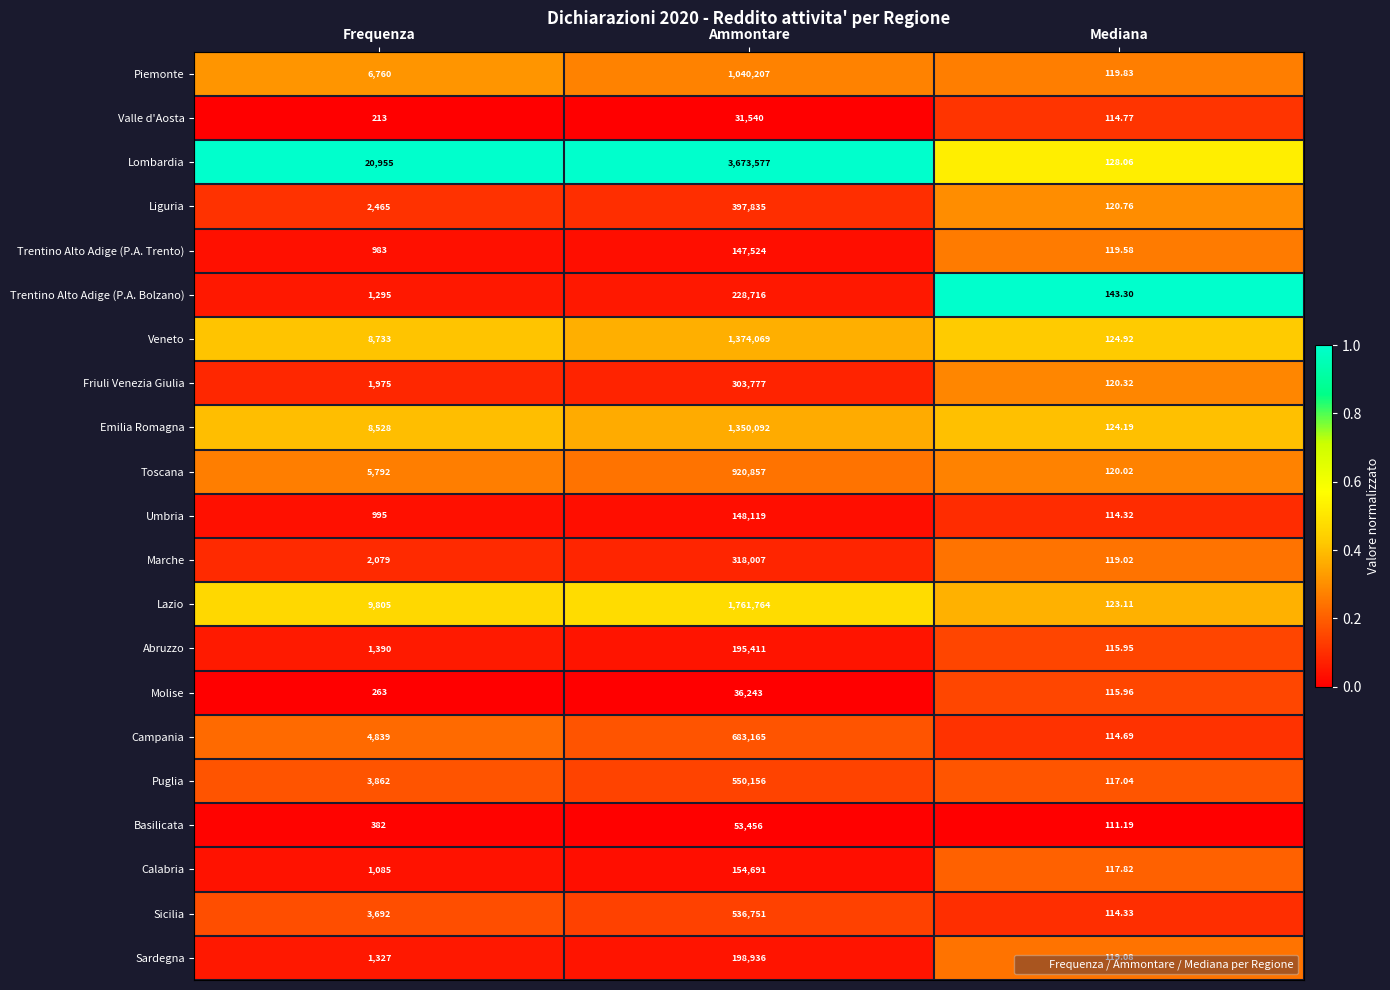

Which series has the widest spread of values?

Lombardia